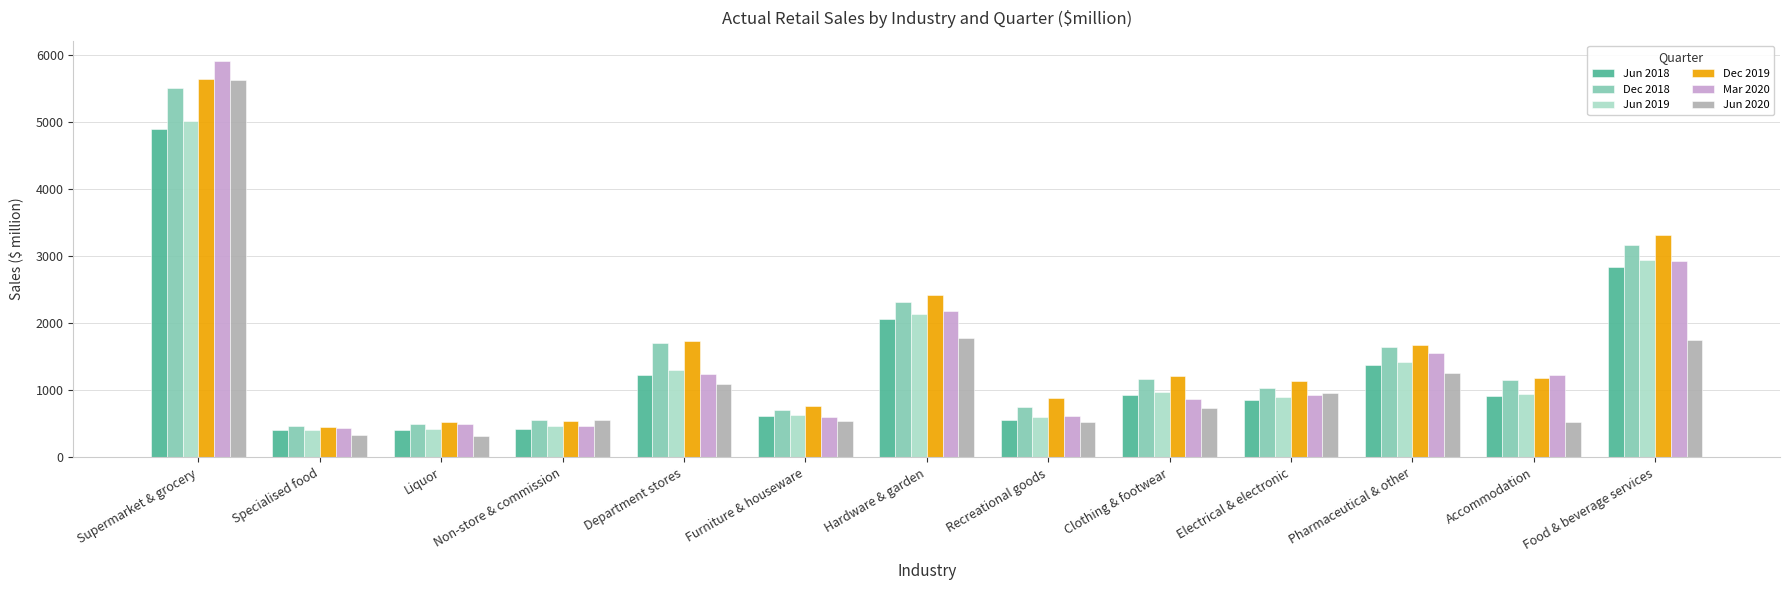

How many bars are there in each group?

6